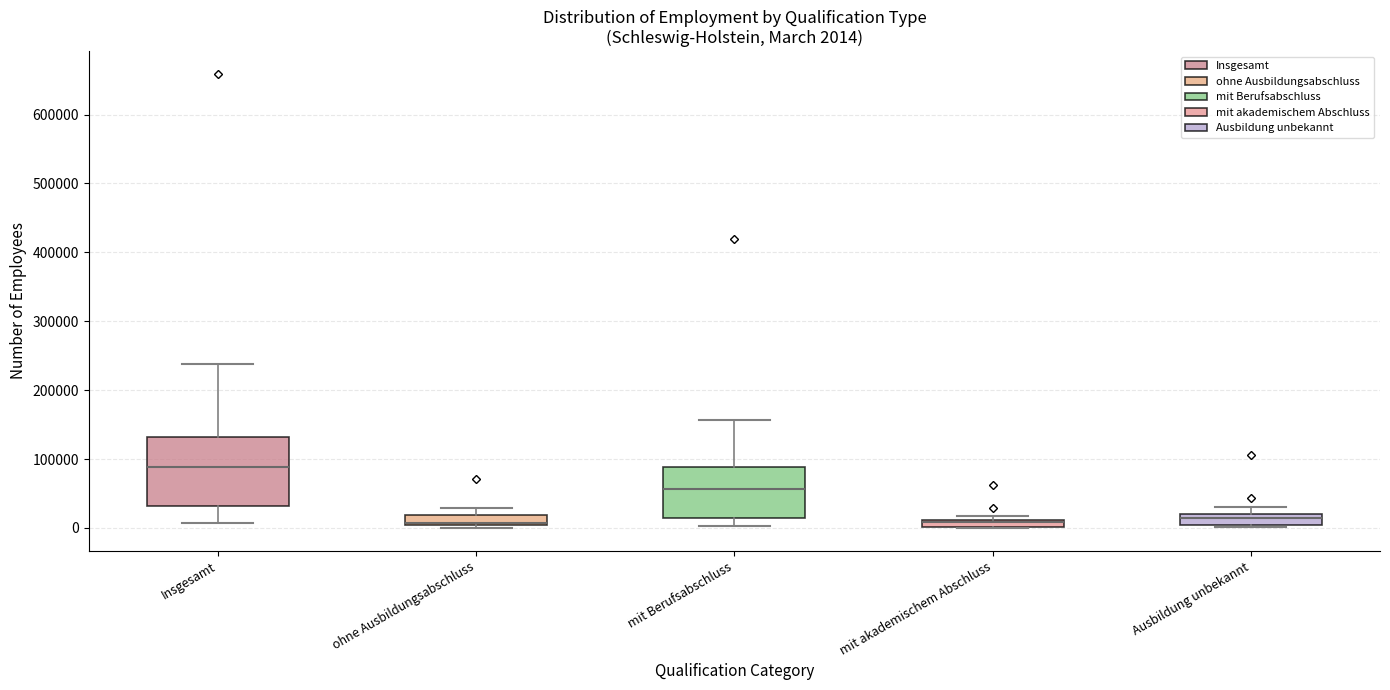

Comparing the boxes themselves (not the whiskers), which one is the tallest?

Insgesamt